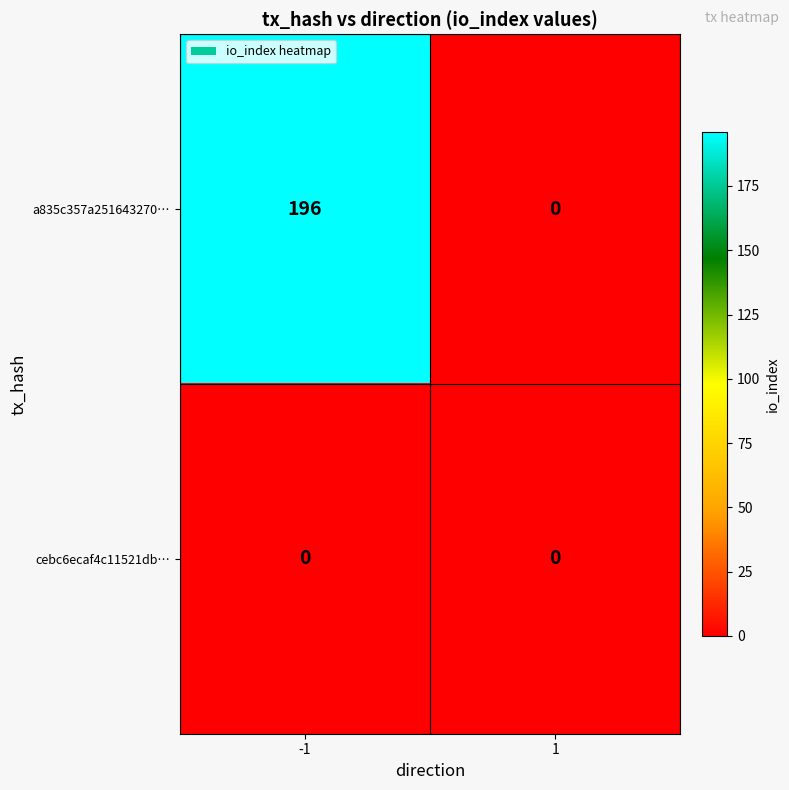

Between -1 and 1, which series saw the biggest shift?

a835c357a251643270…